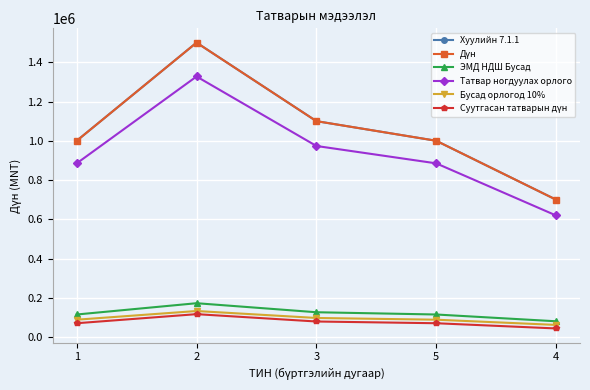

What is the value of the Дүн point at the 5th from the left?

700000